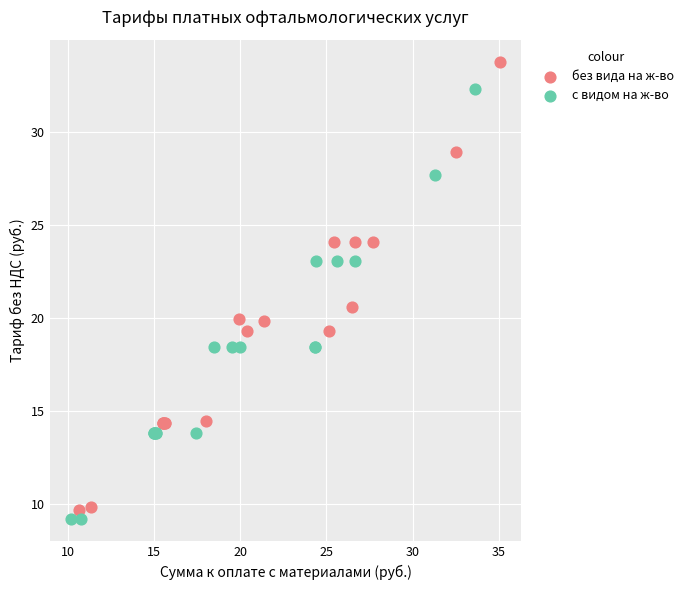

Which series has the widest spread of Y values?

без вида на ж-во